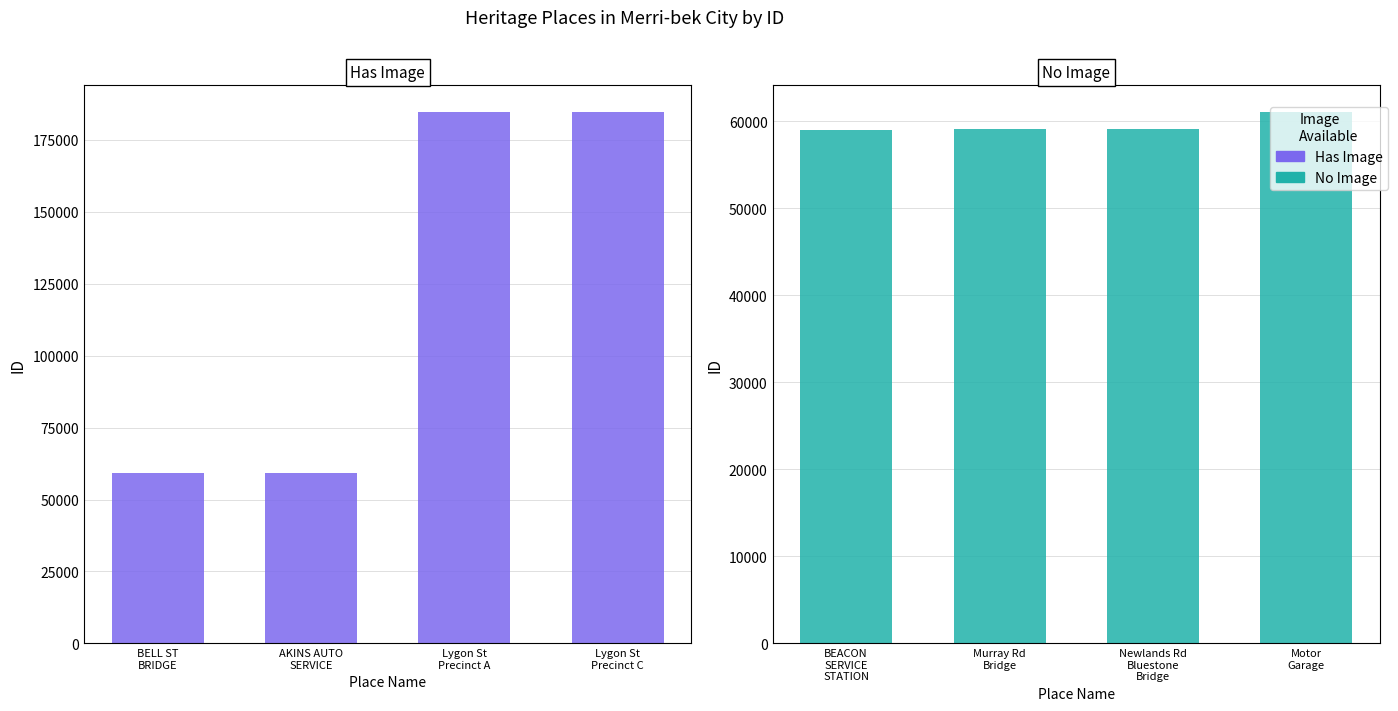

How many groups of bars are there?

4